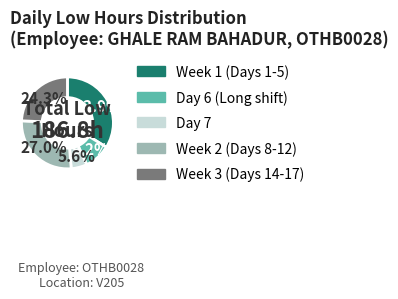

Does any single category account for the majority?

No